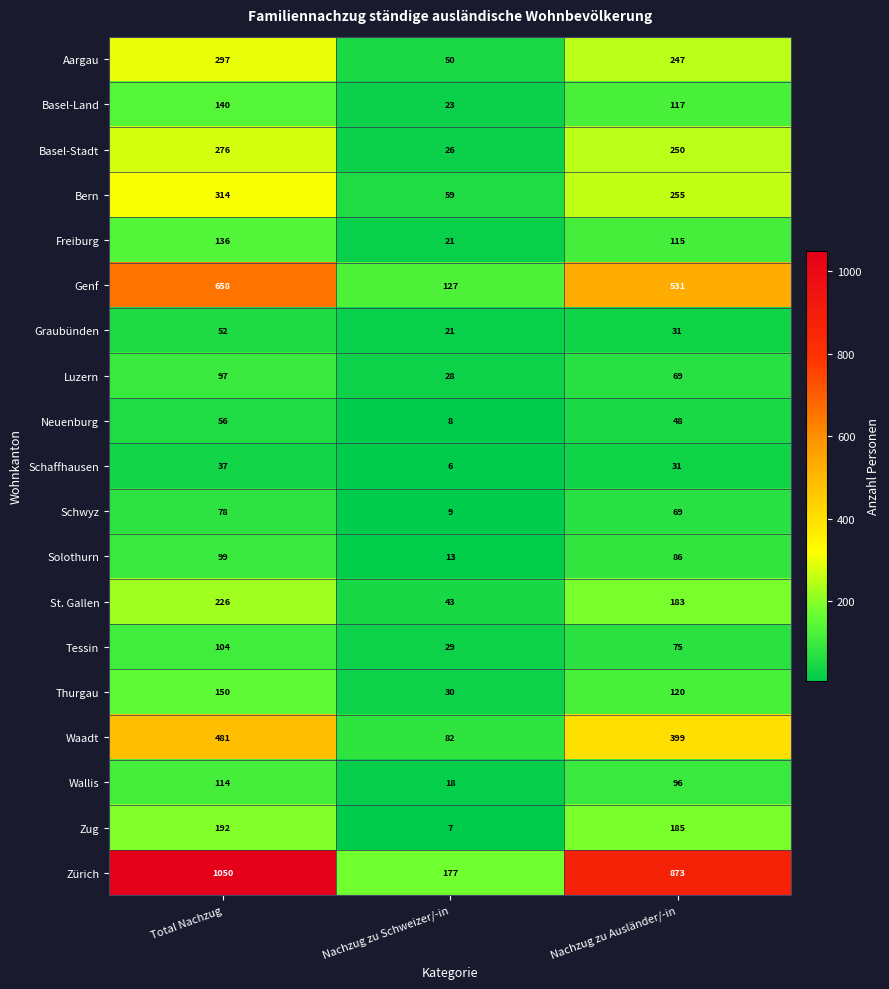

What is the difference between the St. Gallen values at Total Nachzug and Nachzug zu Schweizer/-in?

183